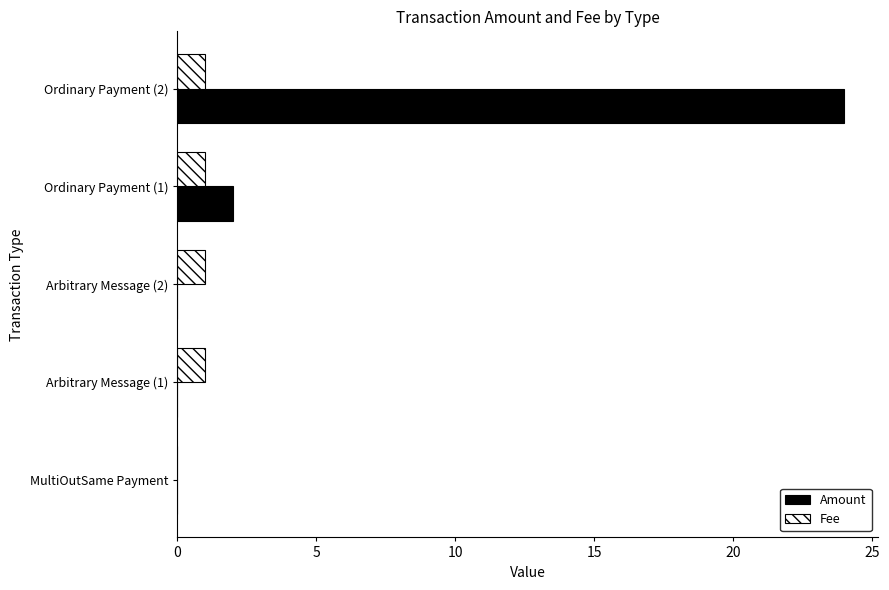

How many categories are shown in the chart?

5